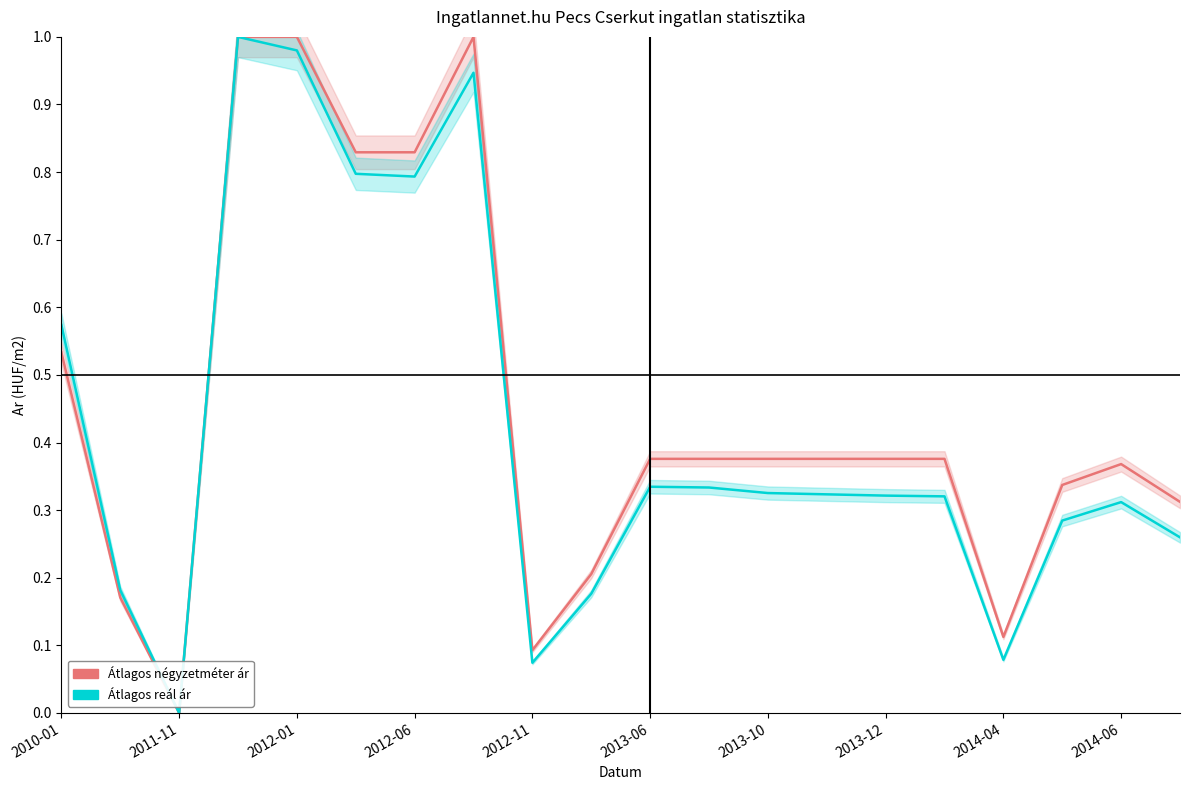

How many data points in Átlagos reál ár are above 0?

19